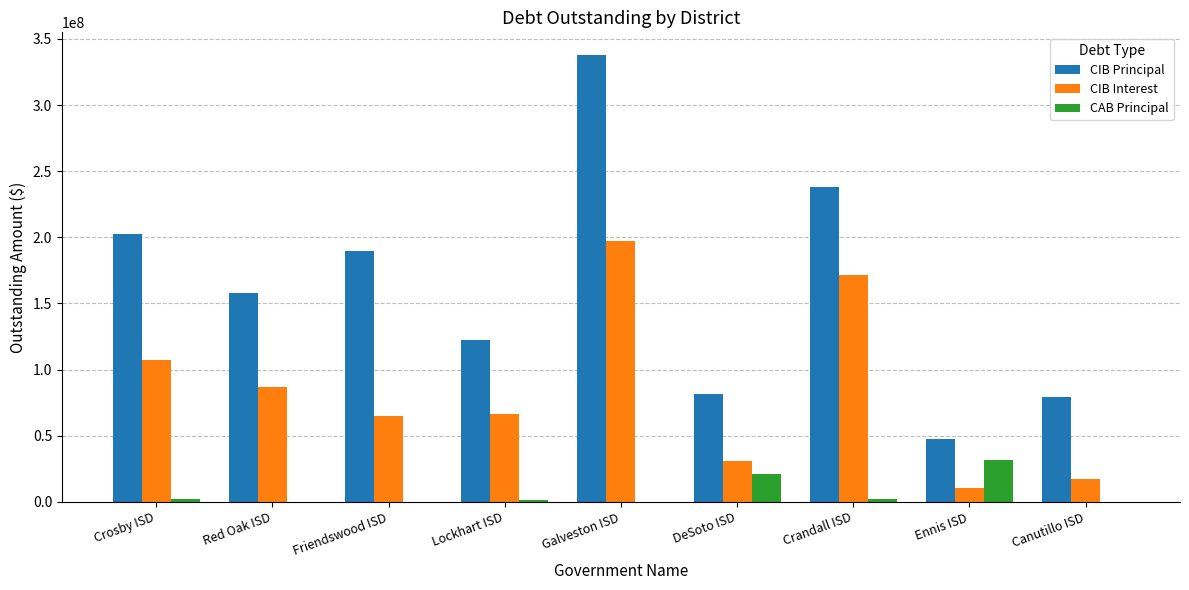

At which label does CIB Principal first exceed 158040000?

Crosby ISD